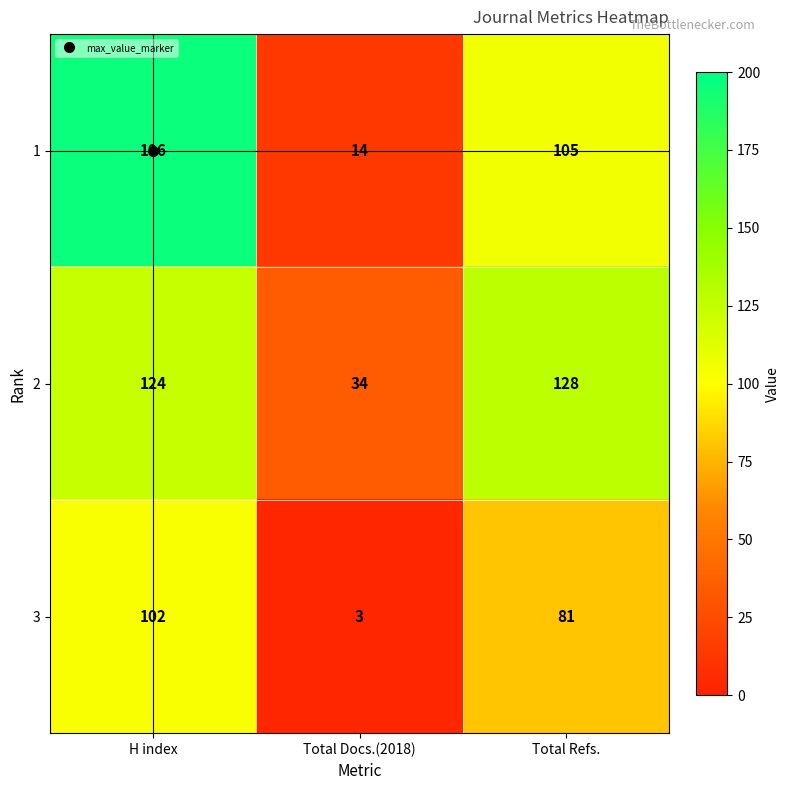

Rank the series by their maximum value, from lowest to highest.

3, 2, 1